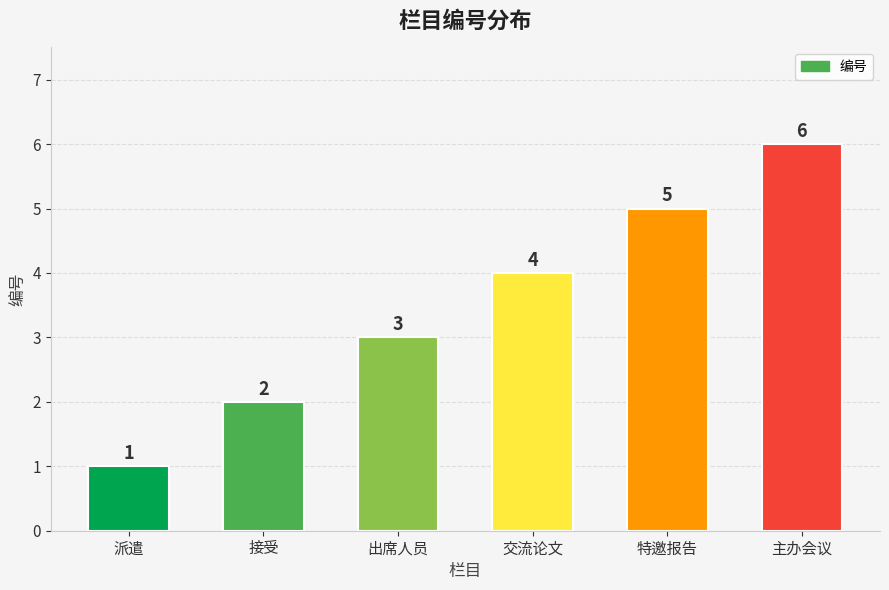

List the labels in order of value, smallest first.

派遣, 接受, 出席人员, 交流论文, 特邀报告, 主办会议